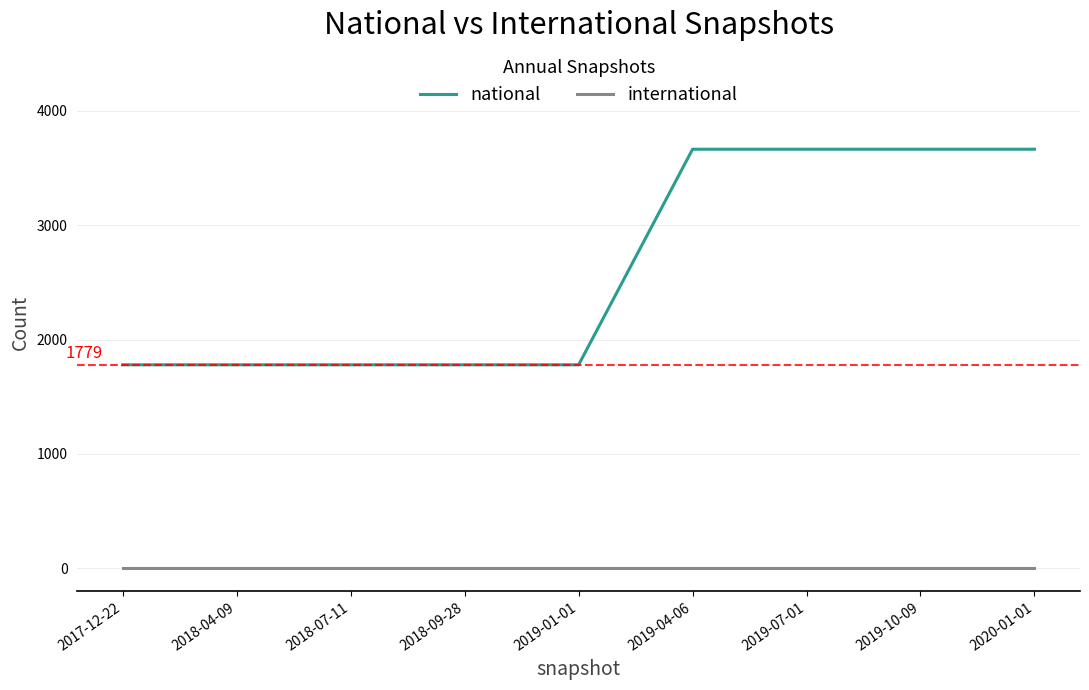

Rank the series by their maximum value, from lowest to highest.

international, national